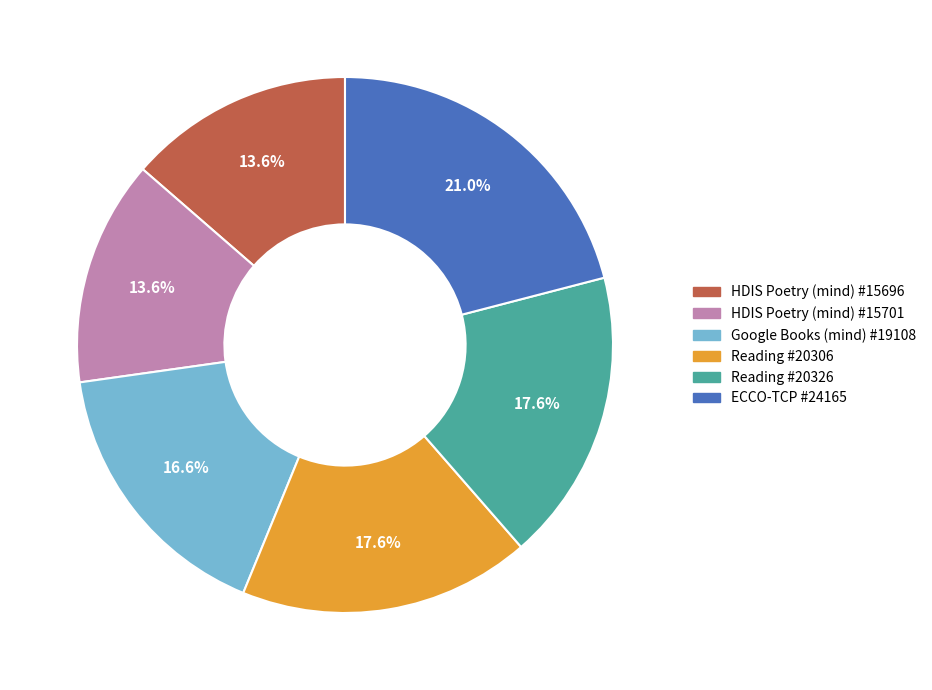

Is there a majority slice in this chart?

No